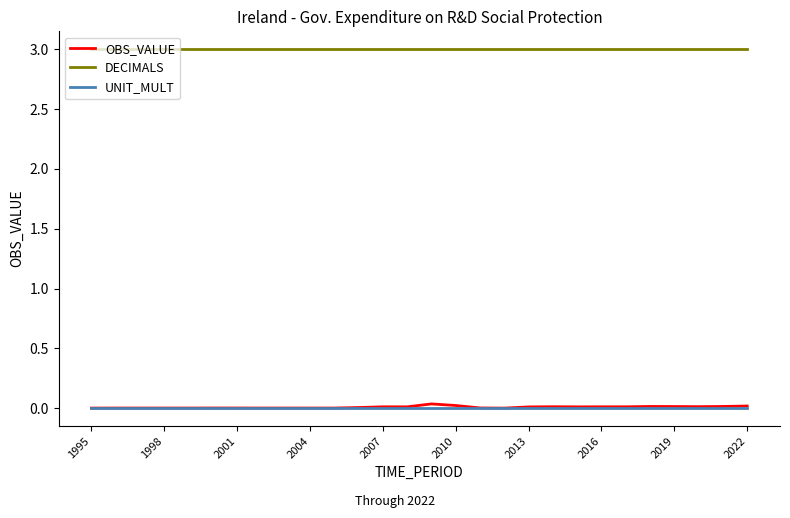

Which series has the largest total across all categories?

DECIMALS